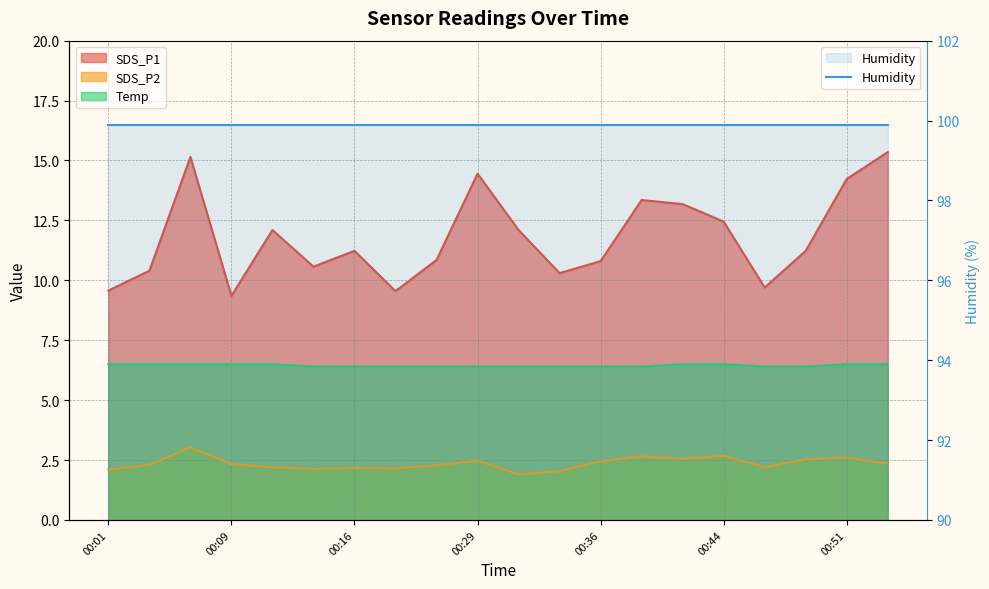

List the series in order of their peak value, lowest first.

SDS_P2, Temp, SDS_P1